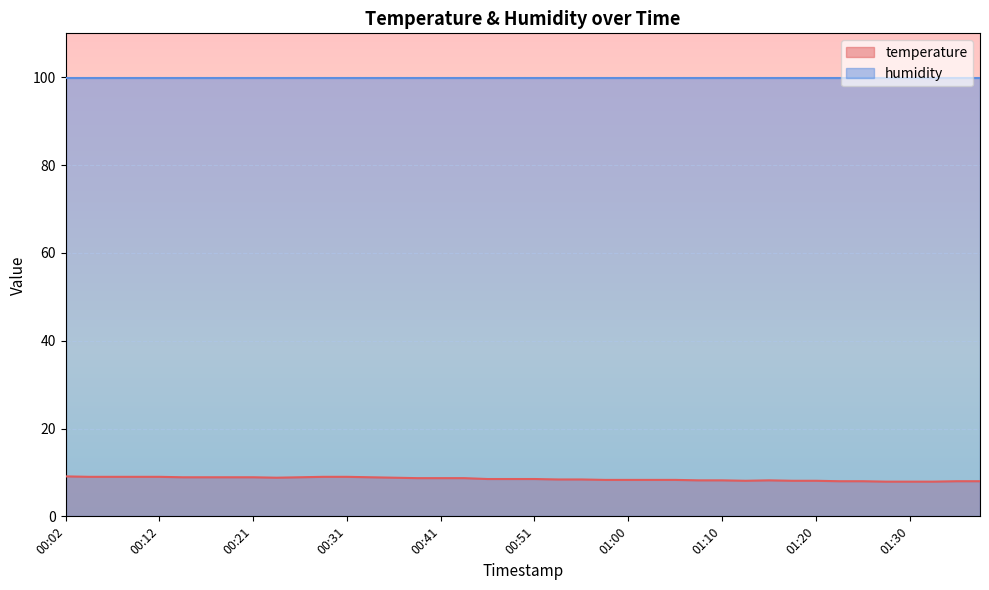

True or false: the data has more than 1 interior local peaks.

False